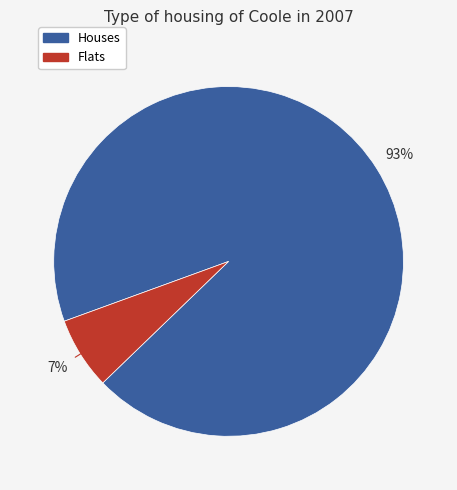

Is there any slice that represents more than half of the pie?

Yes